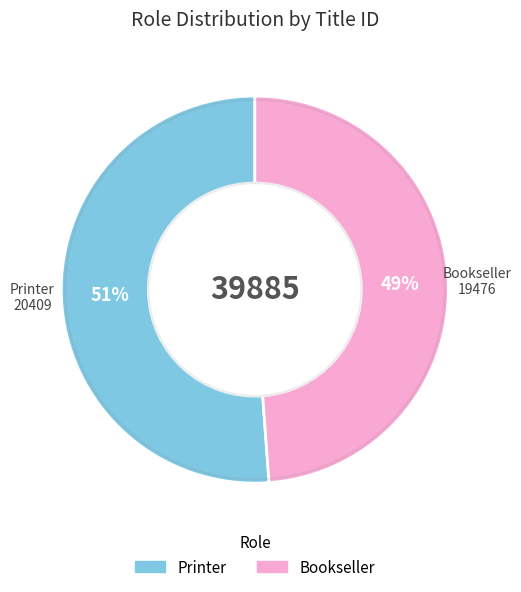

How many segments does this pie chart have?

2